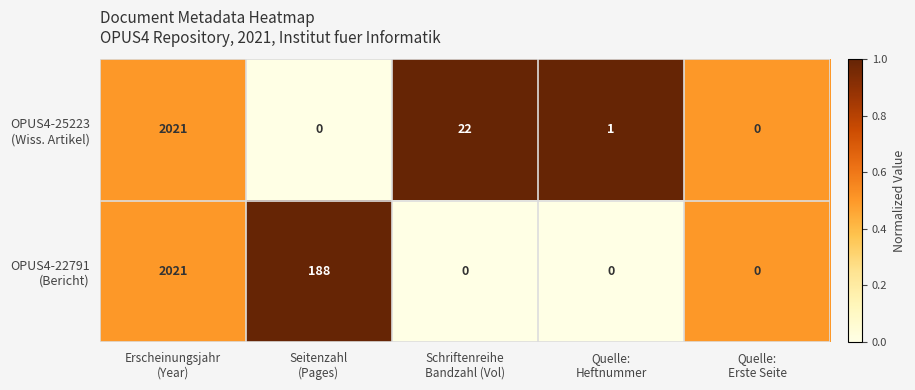

What is the maximum value shown in the chart?

2021